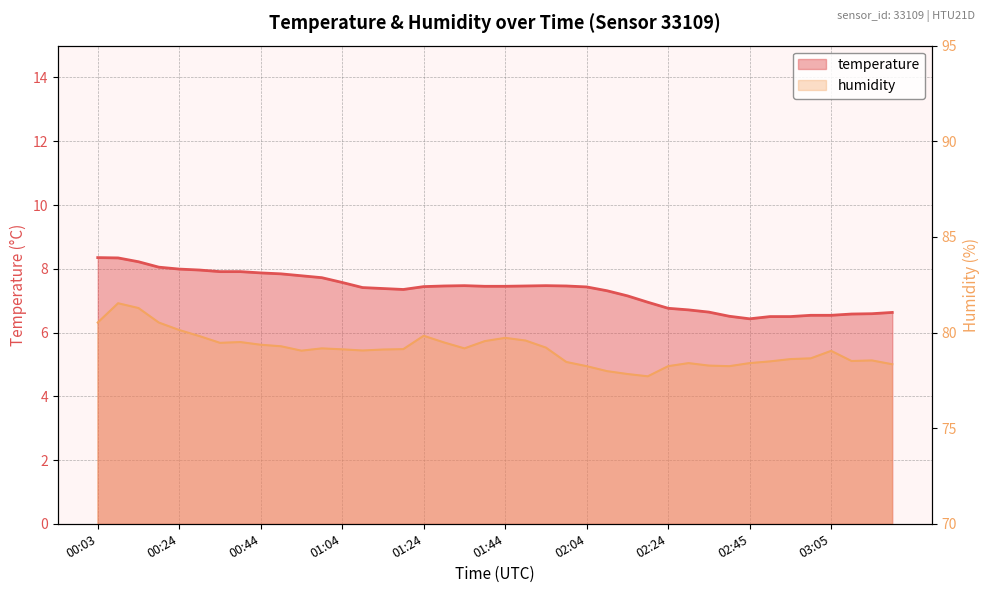

Is it true that temperature equals 6.4 at 02:45?

True